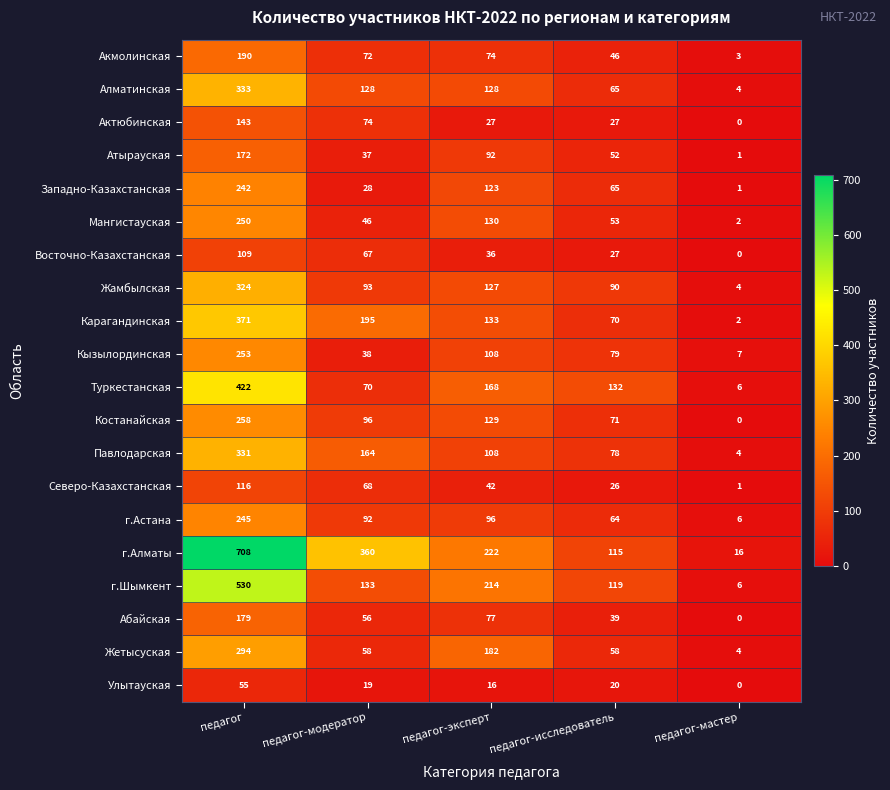

At педагог, list the series in order from largest to smallest.

г.Алматы, г.Шымкент, Туркестанская, Карагандинская, Алматинская, Павлодарская, Жамбылская, Жетысуская, Костанайская, Кызылординская, Мангистауская, г.Астана, Западно-Казахстанская, Акмолинская, Абайская, Атырауская, Актюбинская, Северо-Казахстанская, Восточно-Казахстанская, Улытауская